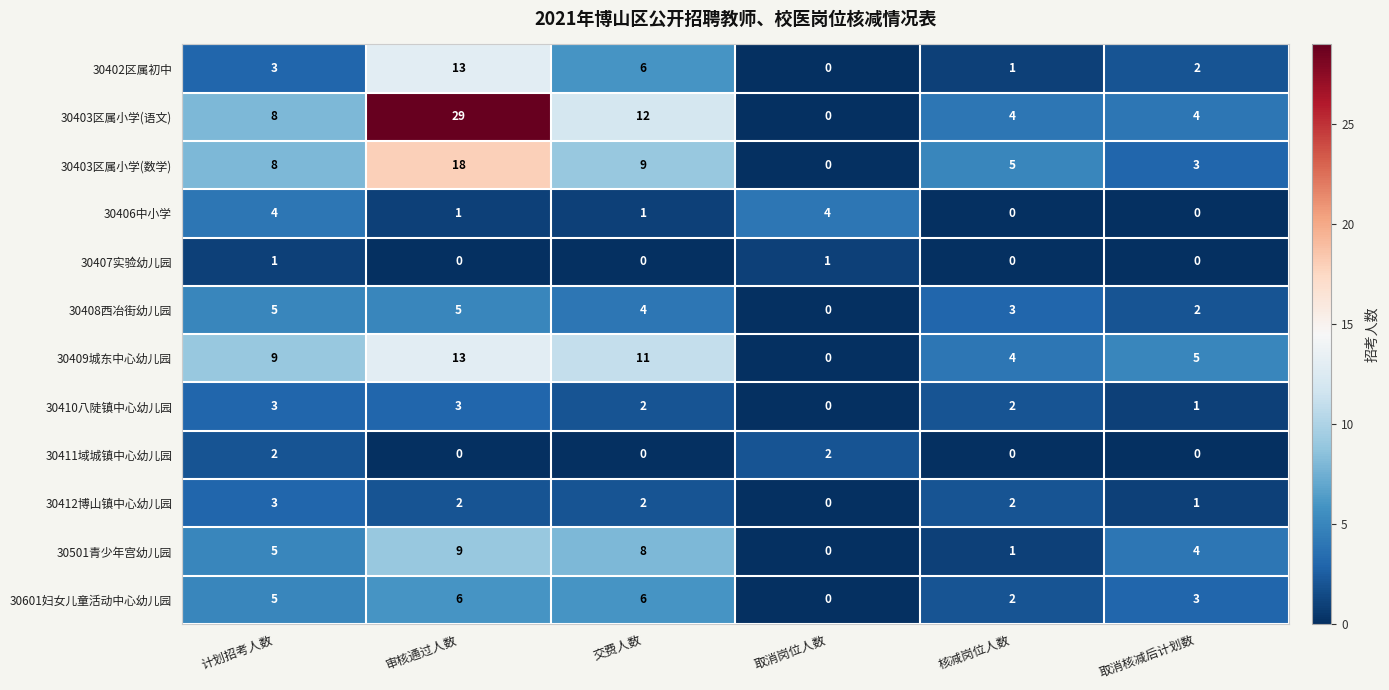

What is the sum of all 30409城东中心幼儿园 values?

42